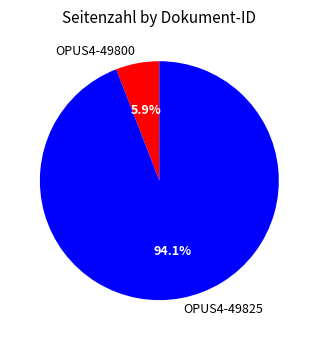

What is the largest slice in the pie chart?

OPUS4-49825